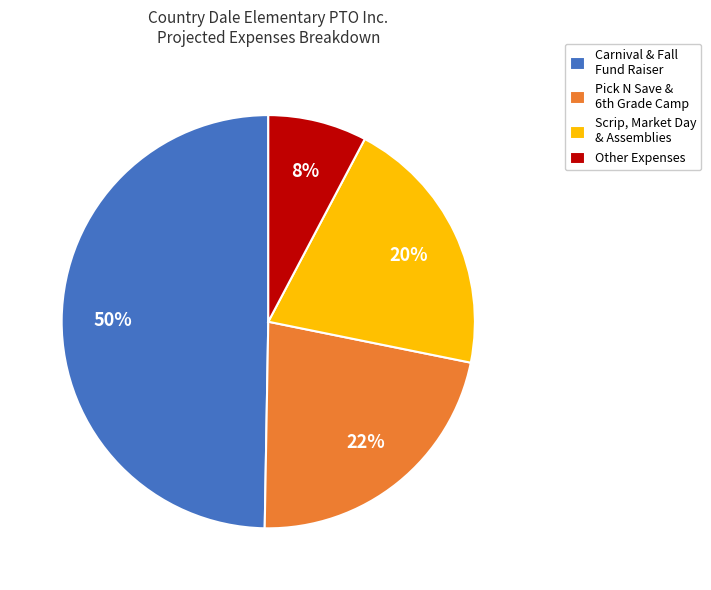

Approximately how many times larger is the value at Scrip, Market Day & Assemblies compared to Carnival & Fall Fund Raiser?

0.4